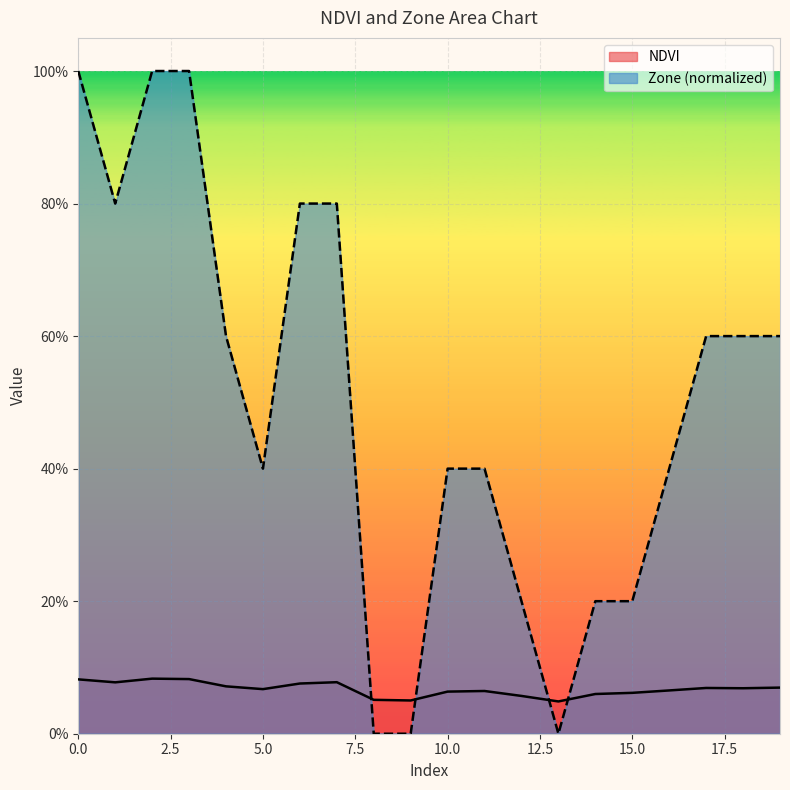

Which has a higher value, 14 or 1?

1